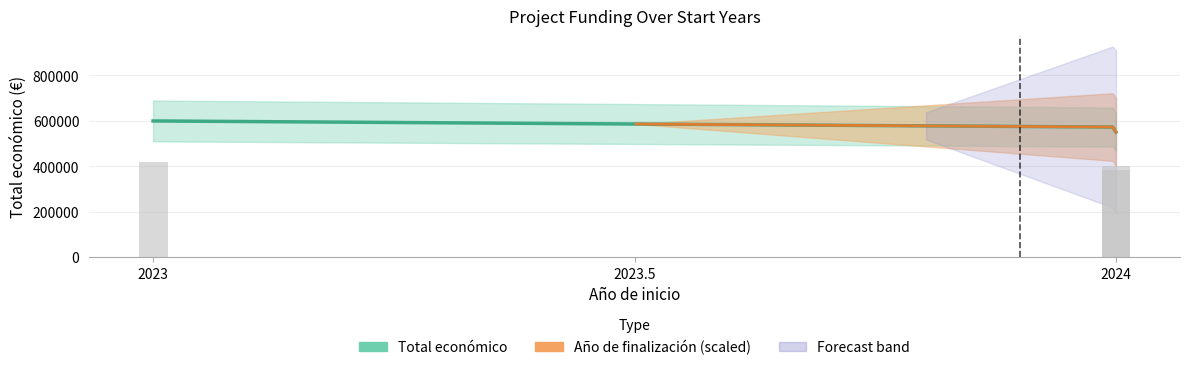

Are the bars horizontal?

No